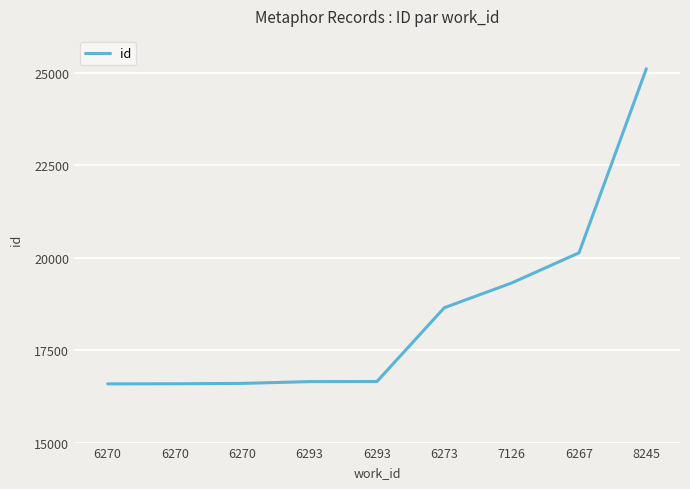

Does the chart have visible grid lines?

Yes